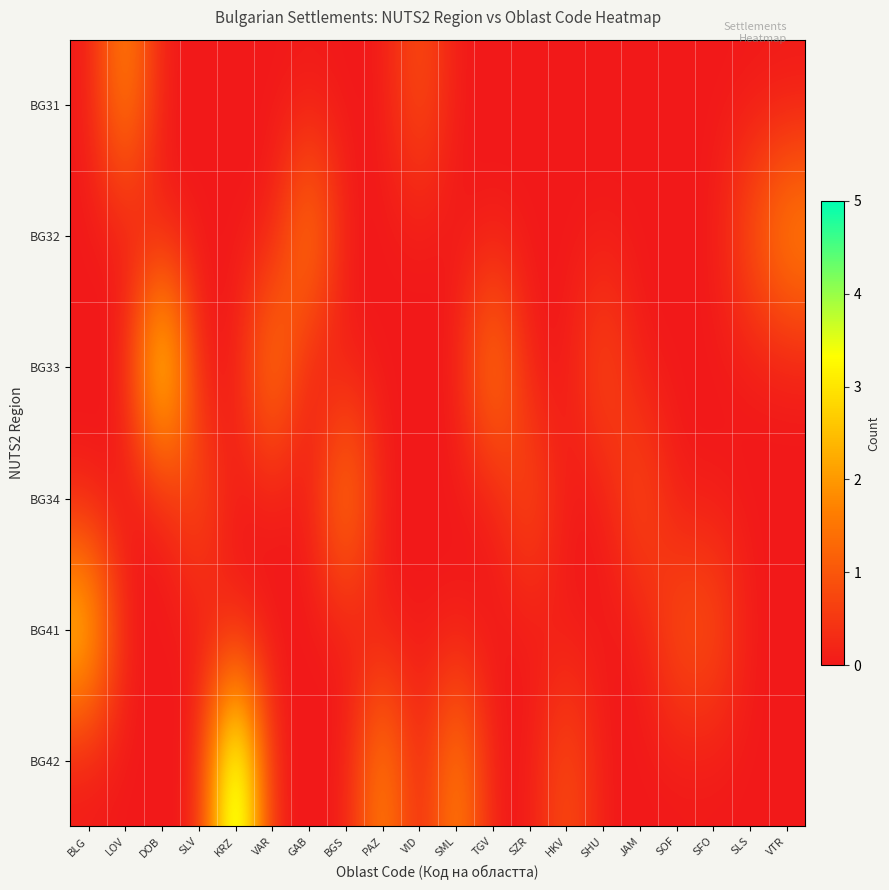

Rank the series at HKV from highest to lowest value.

BG42, BG31, BG32, BG33, BG34, BG41